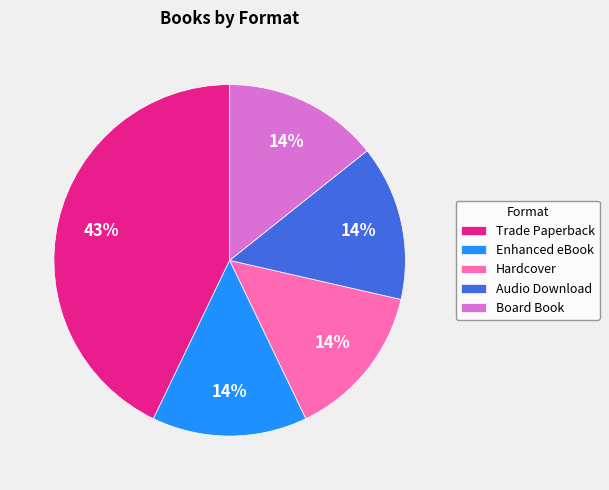

The Trade Paperback slice represents 57% of the pie. True or false?

False